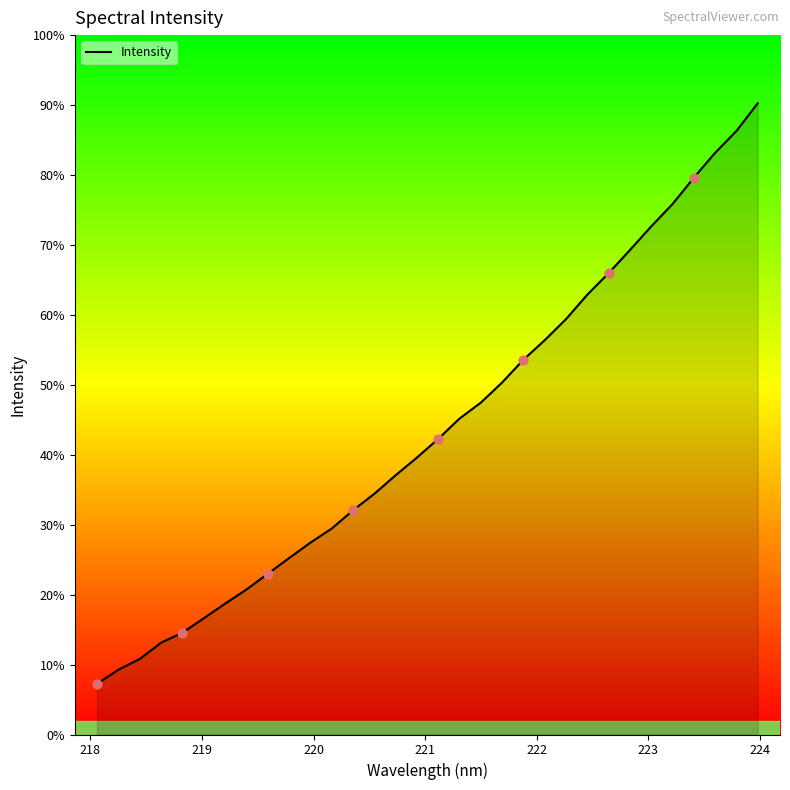

Does the chart have visible grid lines?

No